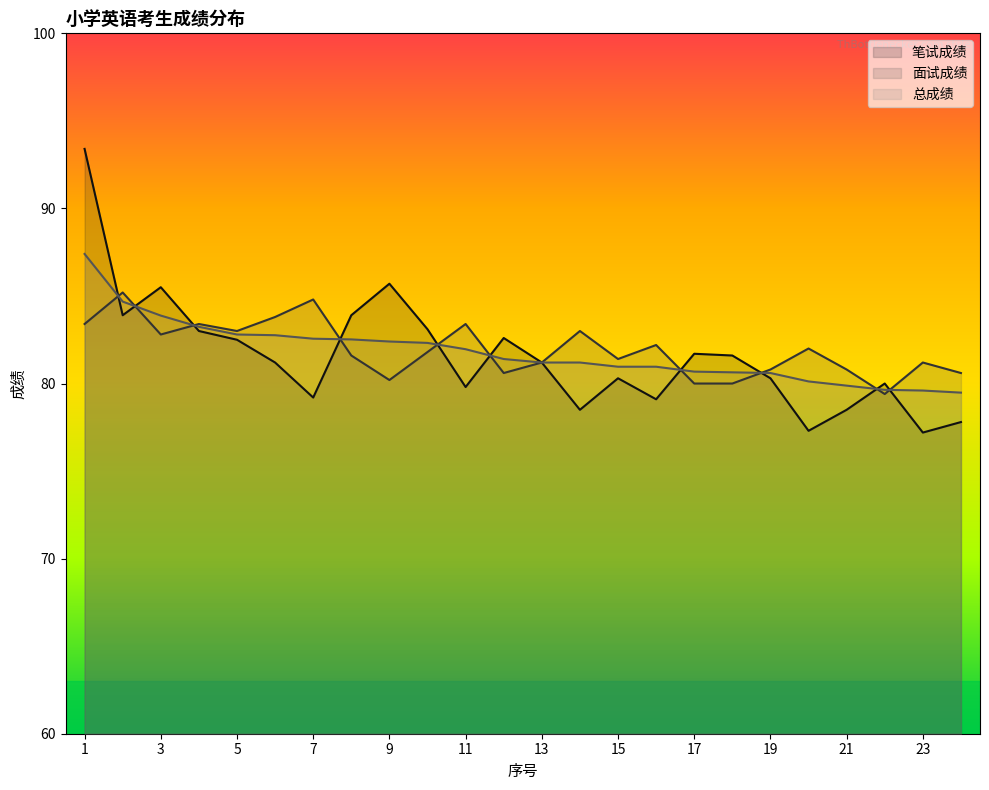

What is the value of the 面试成绩 point at the 7th from the left?

84.8